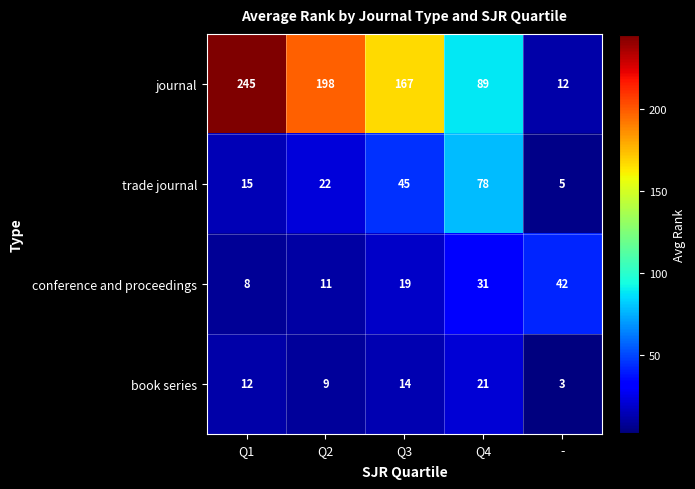

How many data points in journal are less than 167?

2